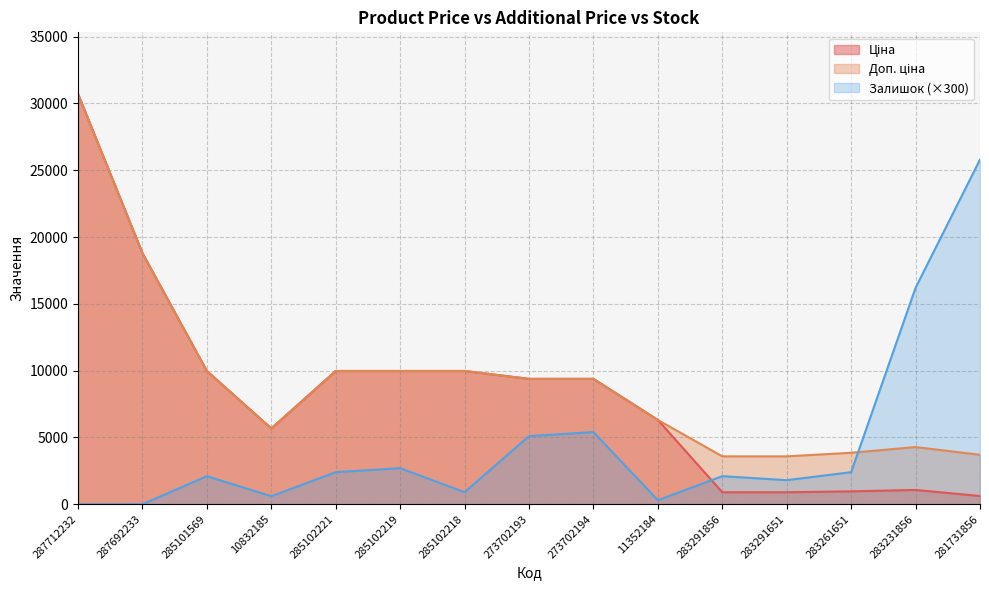

In Залишок, how many points are higher than both neighbors (excluding endpoints)?

4